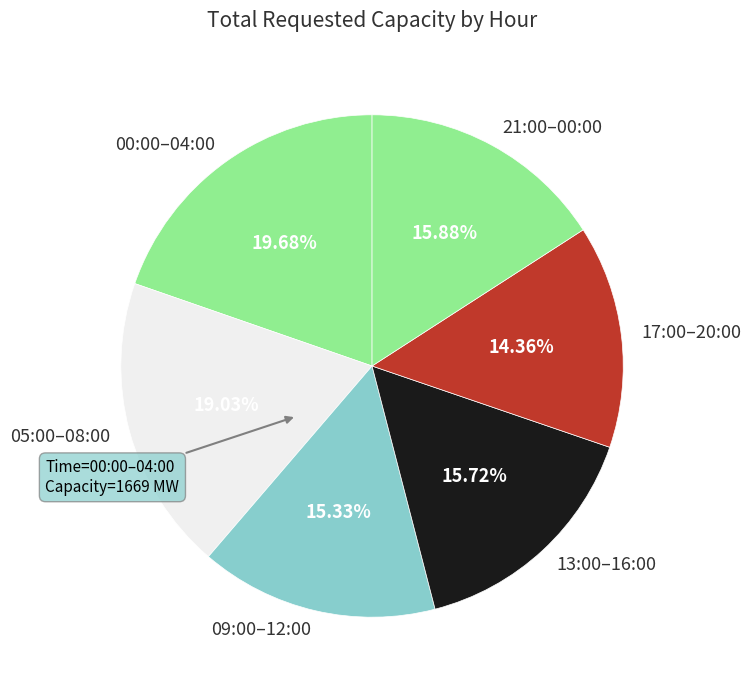

Count the number of slices in the pie.

6